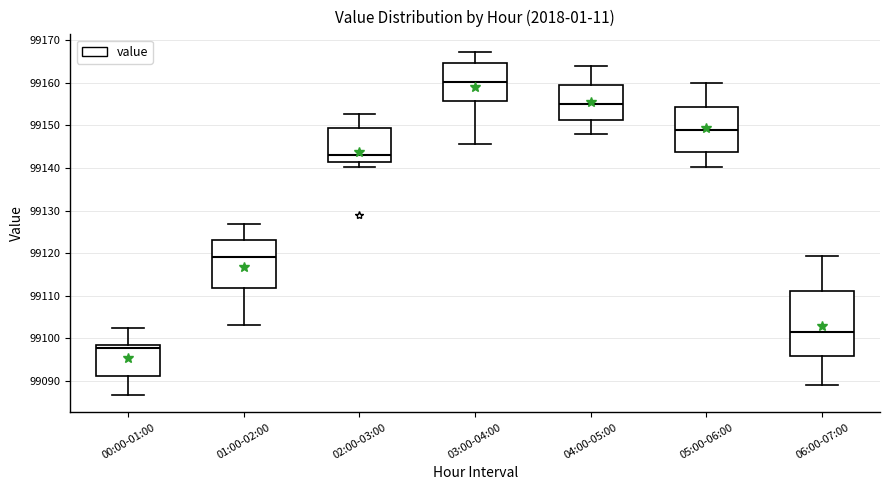

Reading left to right, transcribe this box plot: for each box, give where its median line is, the range the box spans, and where its two whiskers end, as read against the y-axis. The values are not printed on the chart, so give them approximately, as read against the axis.

00:00-01:00: median 99098 (just below the box's upper edge), box 99091 to 99098, whiskers 99087 to 99102
01:00-02:00: median 99119, box 99112 to 99123, whiskers 99103 to 99127
02:00-03:00: median 99143, box 99141 to 99149, whiskers 99140 to 99153
03:00-04:00: median 99160, box 99156 to 99165, whiskers 99146 to 99167
04:00-05:00: median 99155, box 99151 to 99160, whiskers 99148 to 99164
05:00-06:00: median 99149, box 99144 to 99154, whiskers 99140 to 99160
06:00-07:00: median 99102, box 99096 to 99111, whiskers 99089 to 99119